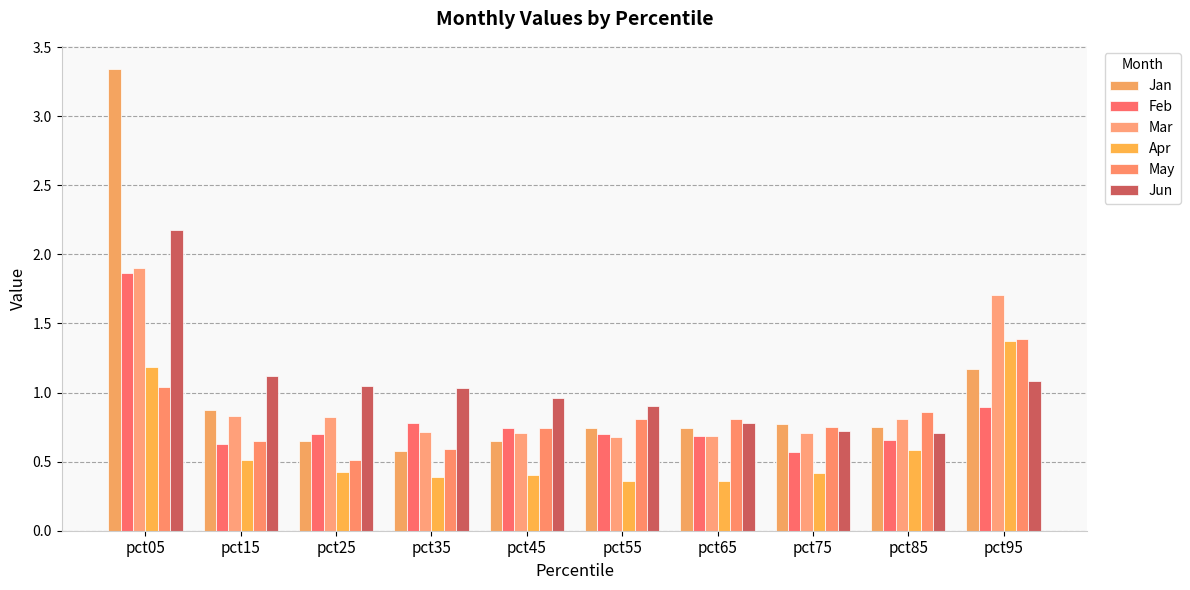

Is it true that Mar equals 0.7 at pct35?

True